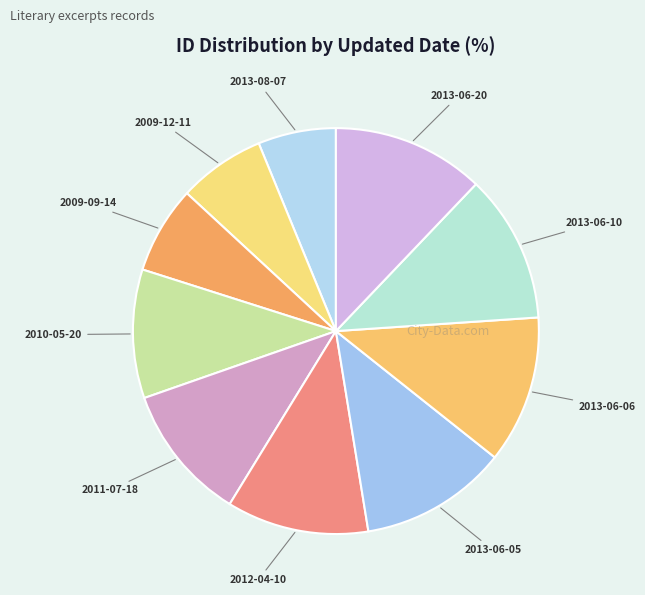

How many segments does this pie chart have?

10